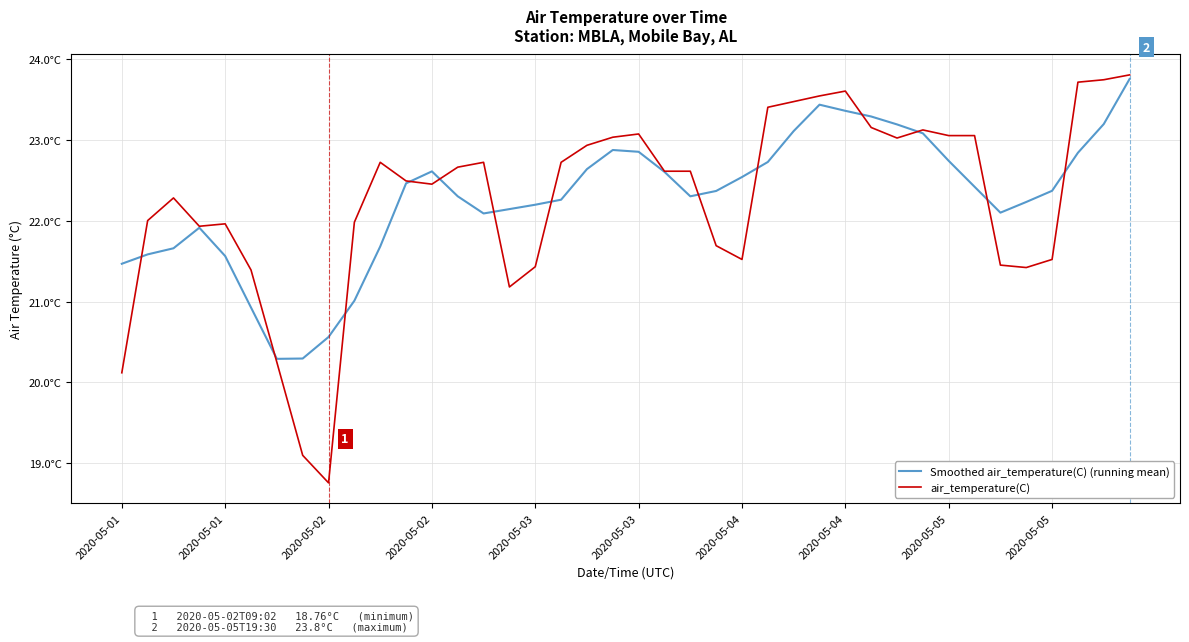

List the series in order of their peak value, highest first.

air_temperature(C), Smoothed air_temperature(C) (running mean)